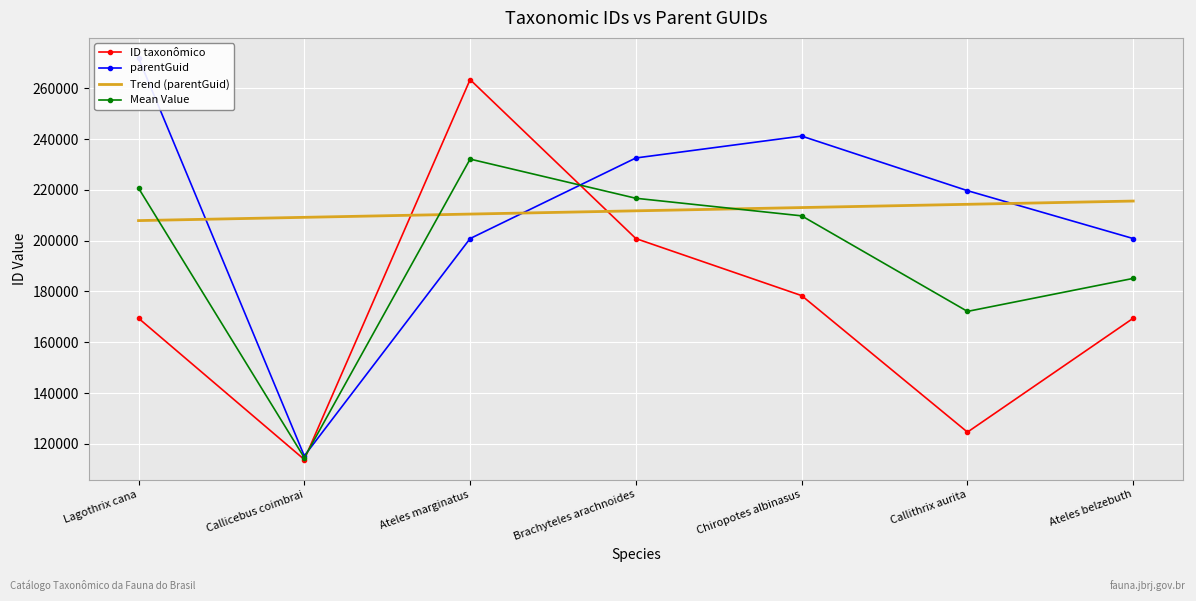

Which series has the widest spread of values?

parentGuid